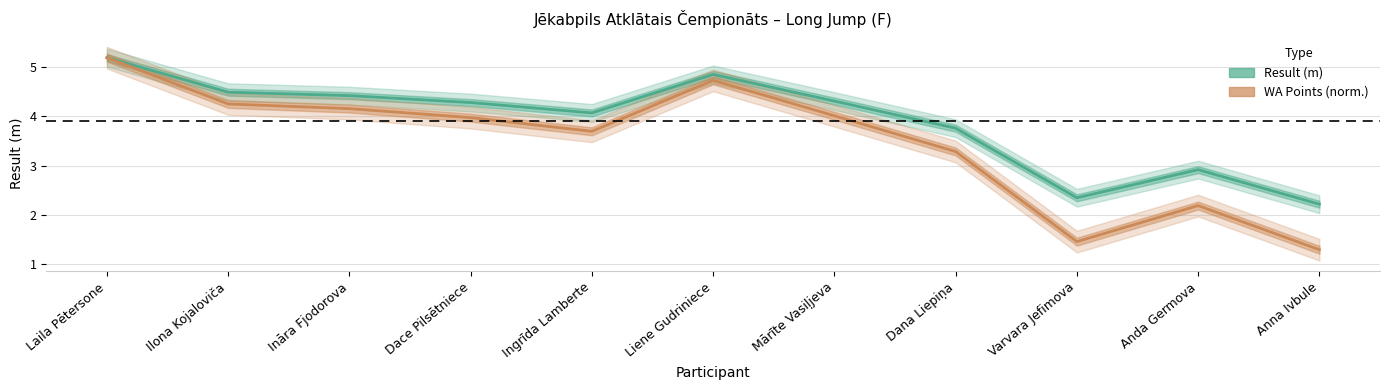

What is the sum of all WA Points (norm.) values?

38.3